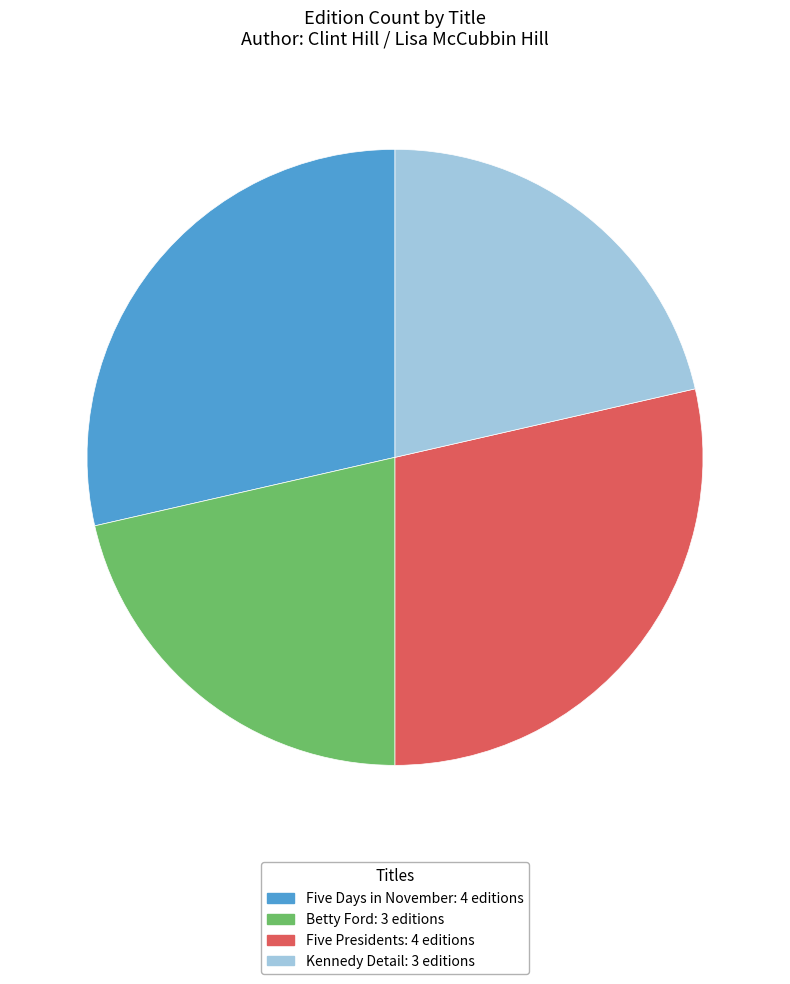

Between Kennedy Detail: 3 editions and Five Presidents: 4 editions, which is larger?

Five Presidents: 4 editions